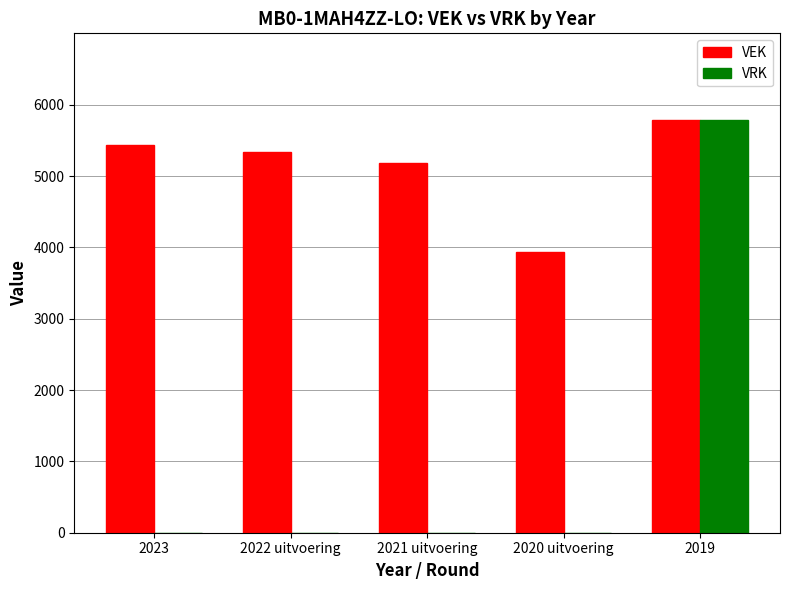

What is the difference between the VEK values at 2020 uitvoering and 2019?

1846